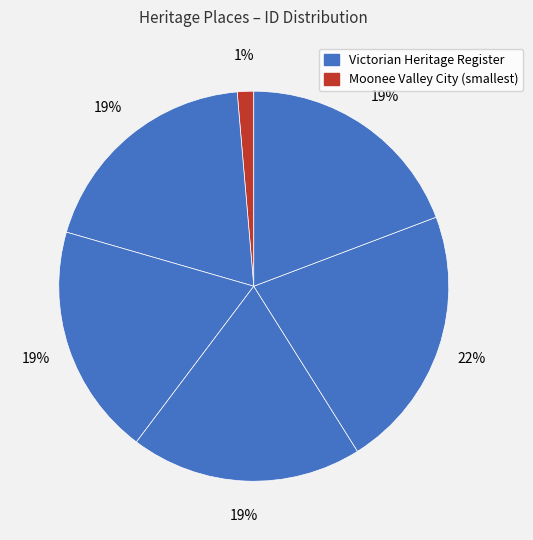

To the nearest percent, what is the average slice percentage?

17%